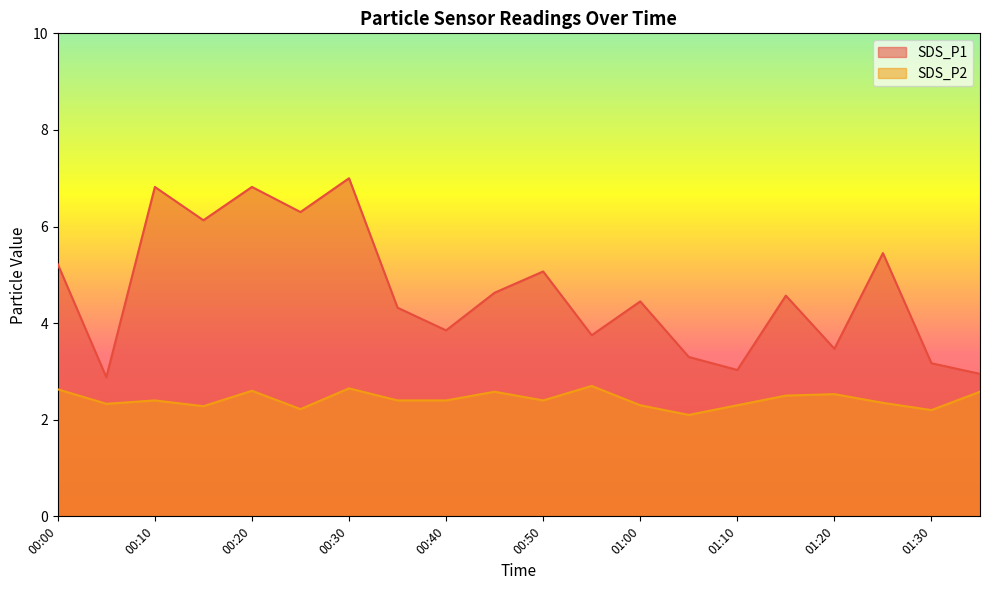

True or false: SDS_P1 has a value of 2.9 at 00:05.

True